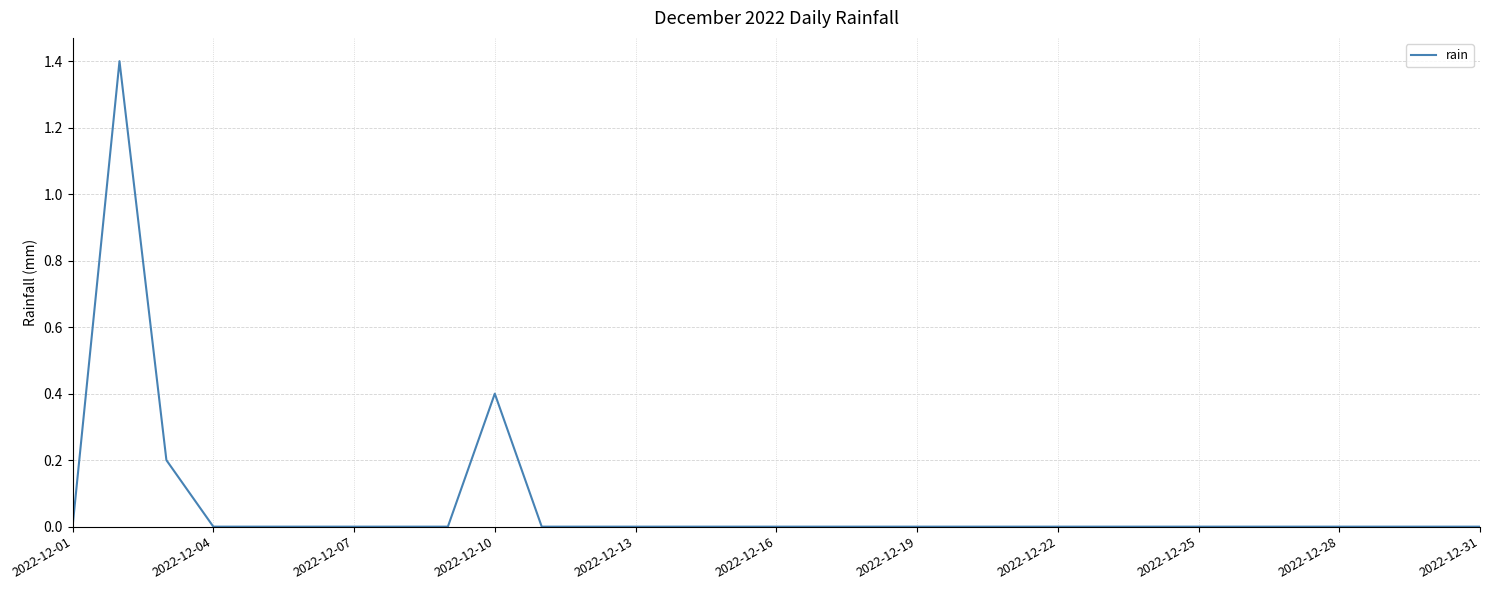

True or false: the data has more than 0 interior local peaks.

True